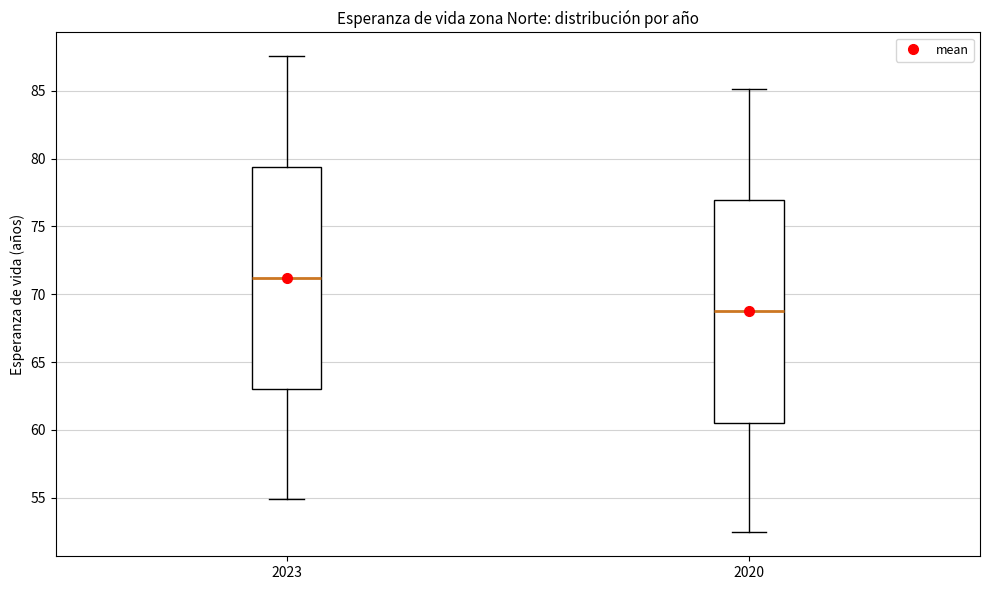

Which box has the highest median line?

2023